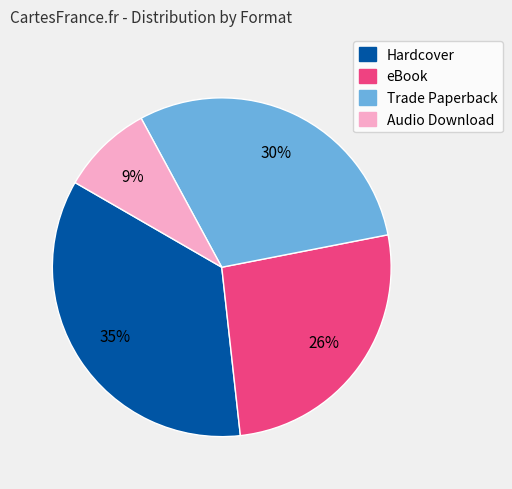

What is the smallest slice in the pie chart?

Audio Download